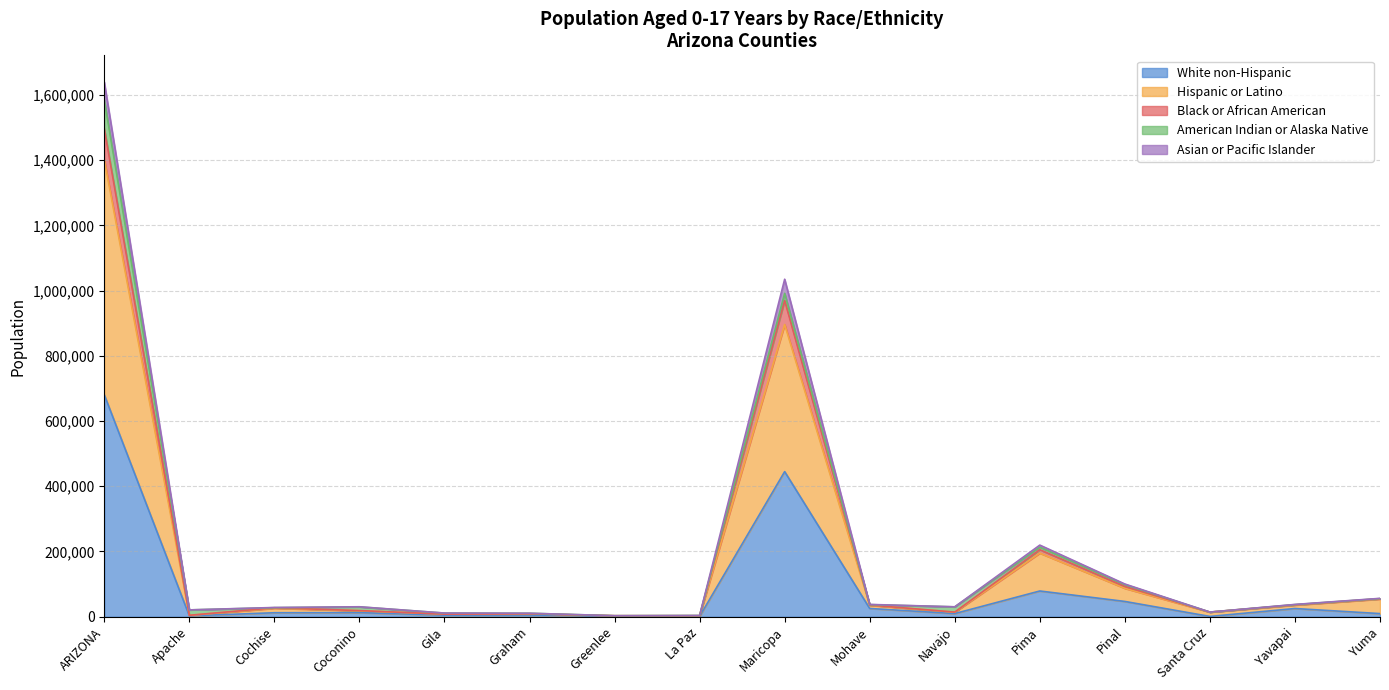

In Hispanic or Latino, how many points are higher than both neighbors (excluding endpoints)?

4